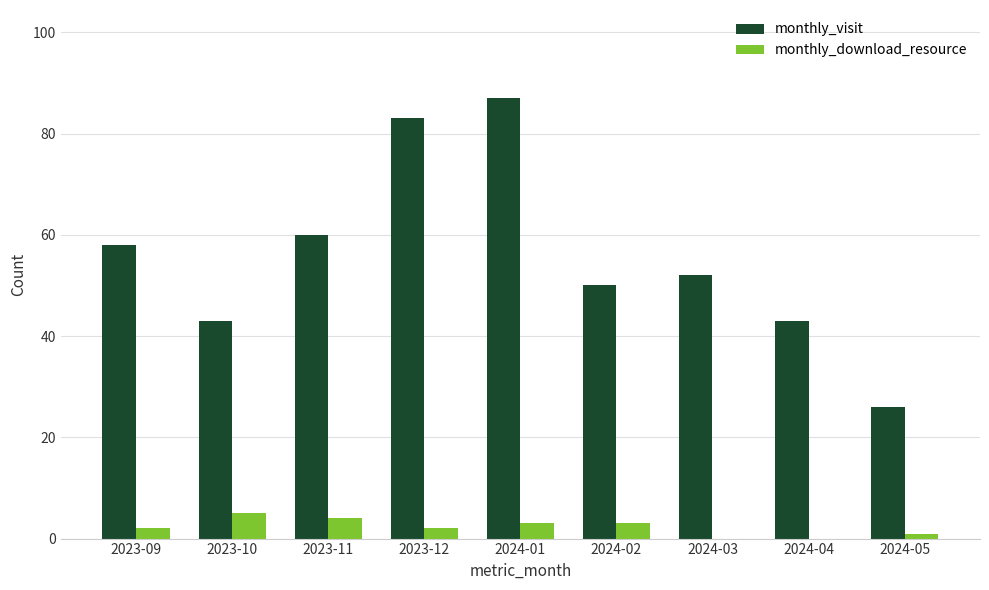

What is the greatest value displayed?

87